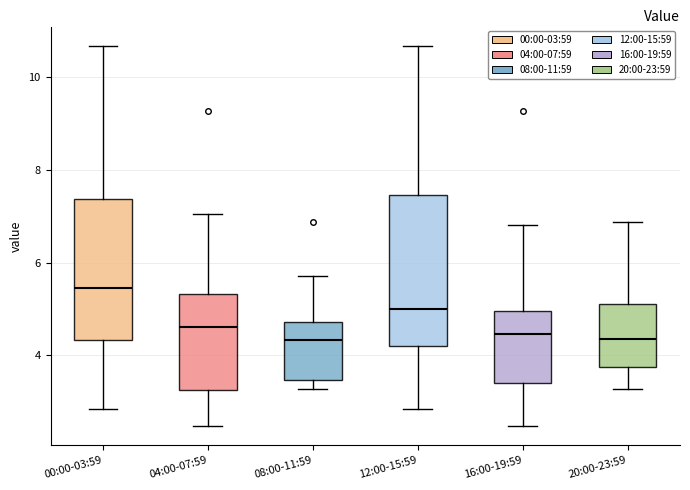

Reading left to right, read every box against the y-axis: the position of its median line, the range the box covers, and the ends of its whiskers. The values are not printed on the chart, so give them approximately, as read against the axis.

00:00-03:59: median 5.4, box 4.4 to 7.4, whiskers 2.8 to 10.6
04:00-07:59: median 4.6, box 3.2 to 5.4, whiskers 2.4 to 7.0
08:00-11:59: median 4.4, box 3.4 to 4.8, whiskers 3.2 to 5.8
12:00-15:59: median 5.0, box 4.2 to 7.4, whiskers 2.8 to 10.6
16:00-19:59: median 4.4, box 3.4 to 5.0, whiskers 2.4 to 6.8
20:00-23:59: median 4.4, box 3.8 to 5.2, whiskers 3.2 to 6.8